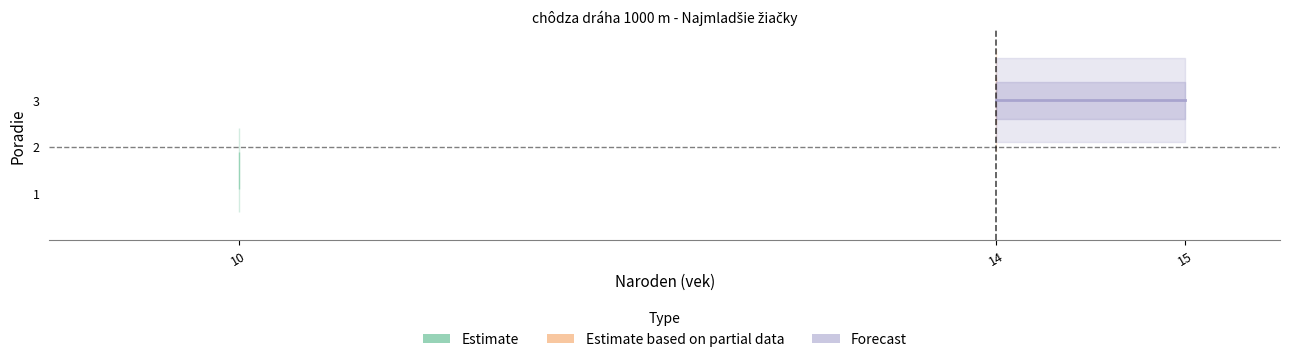

What is the change in value from 10 to 14?

+1